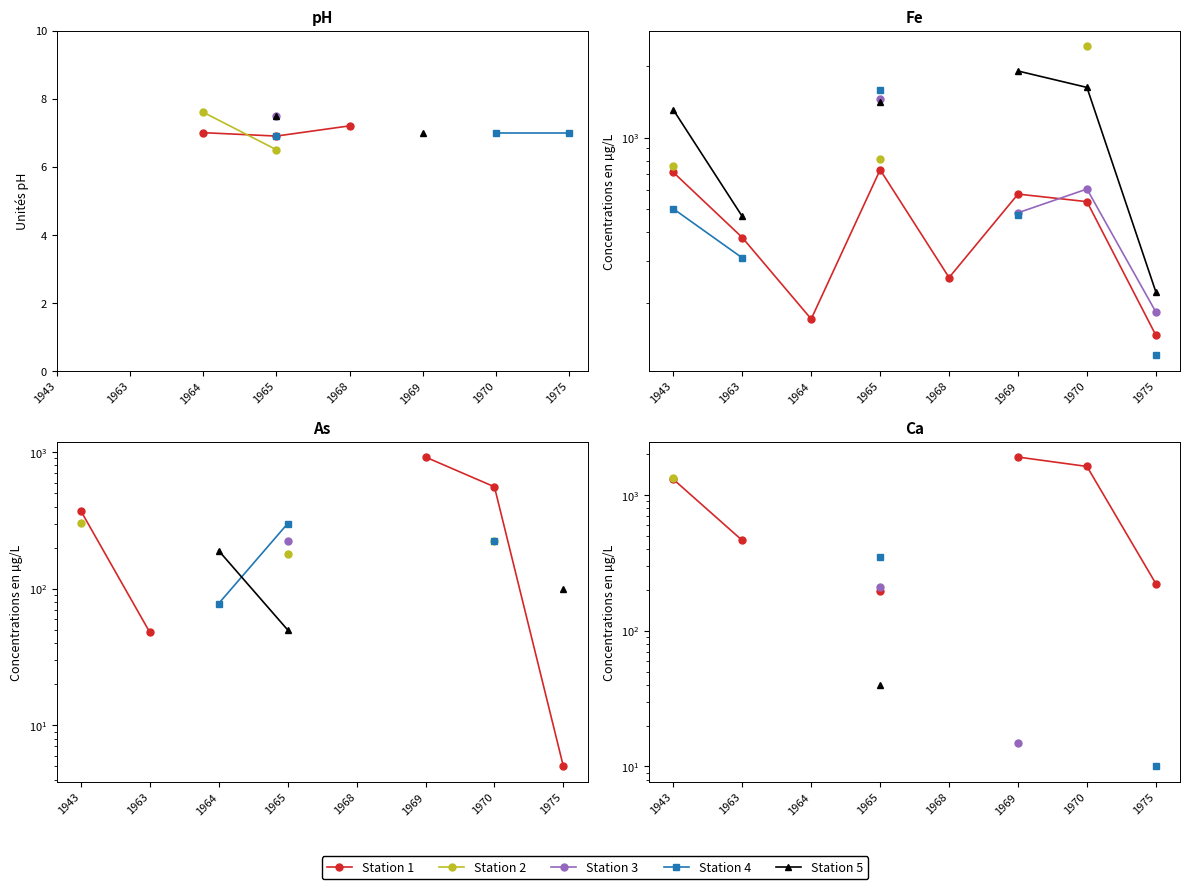

Which has a higher value, 1968 or 1965?

1965